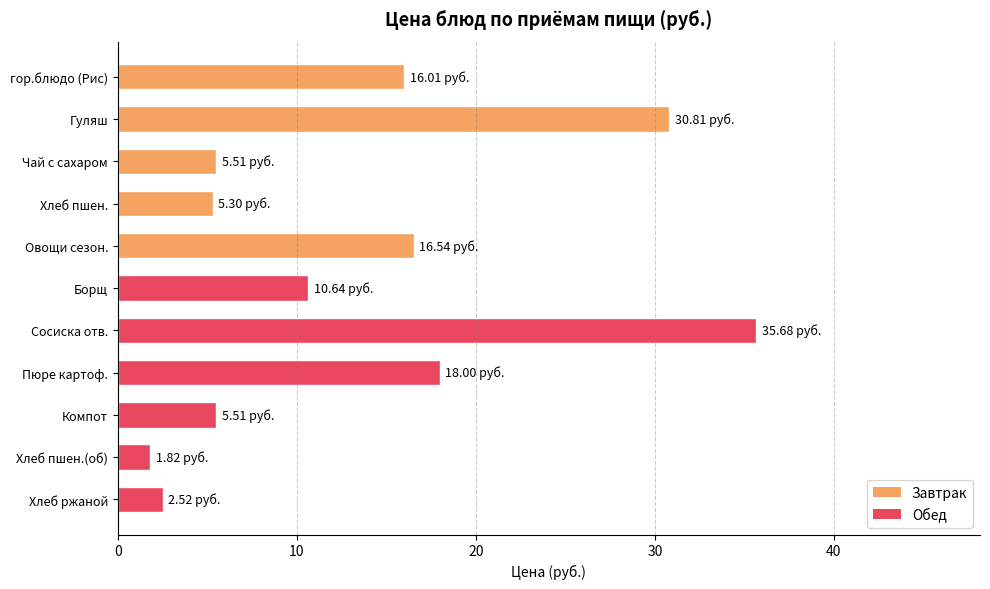

Which category has the highest value across all series?

Сосиска отв.